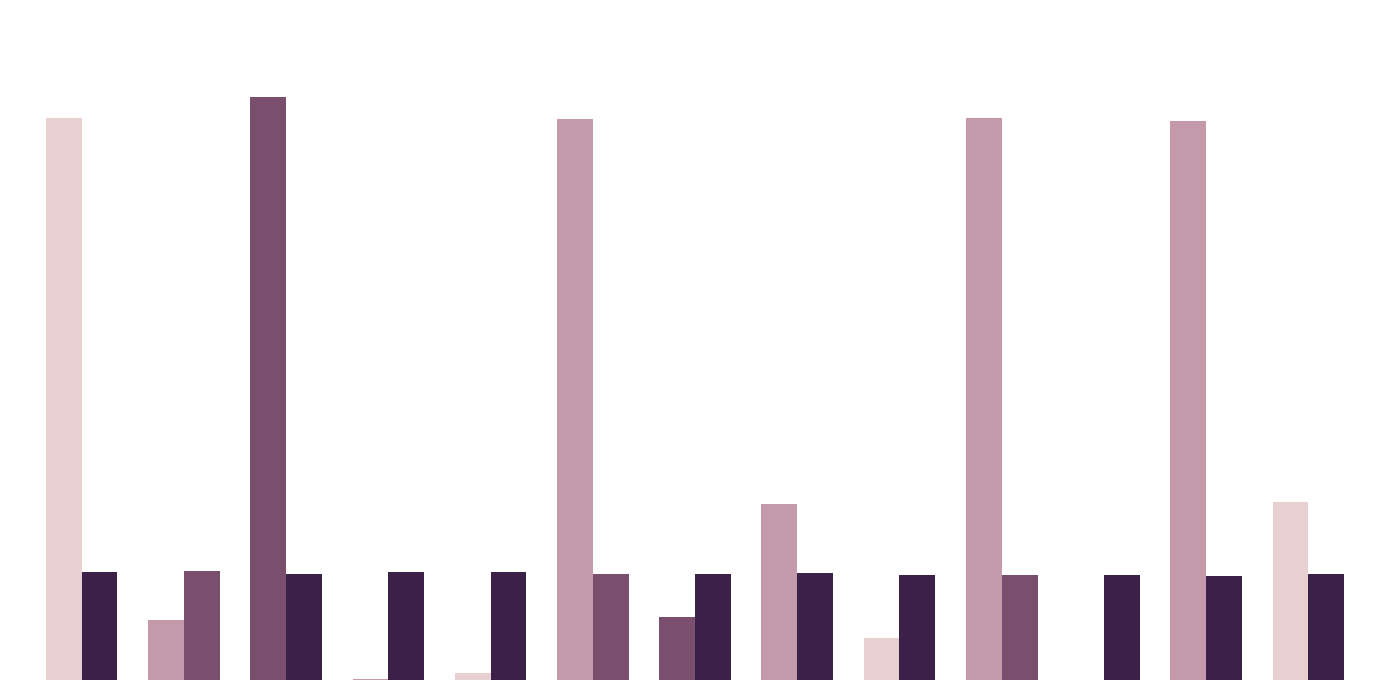

Does the chart contain stacked bars?

No